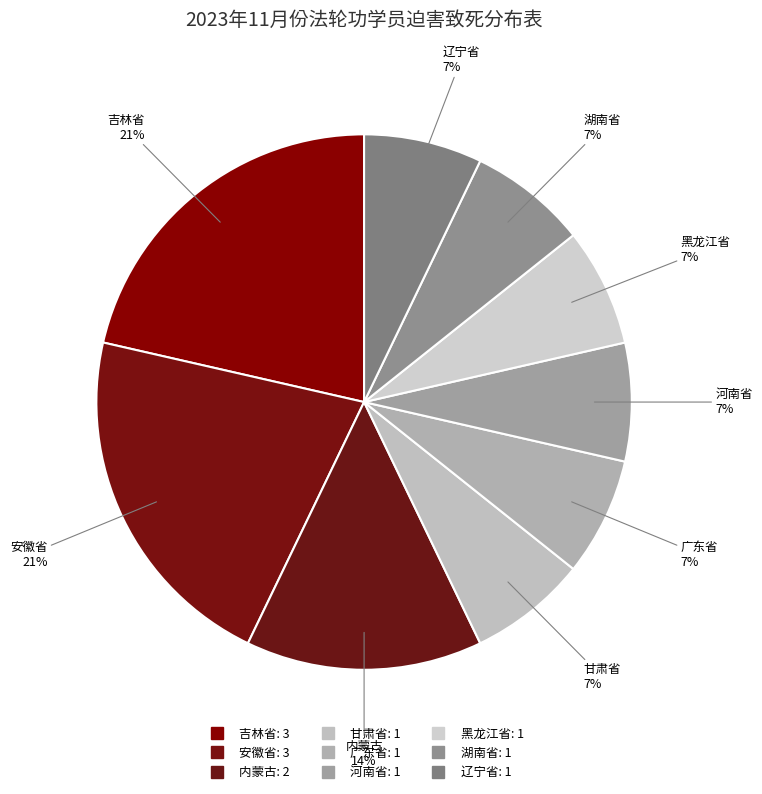

How many slices are in this pie chart?

9